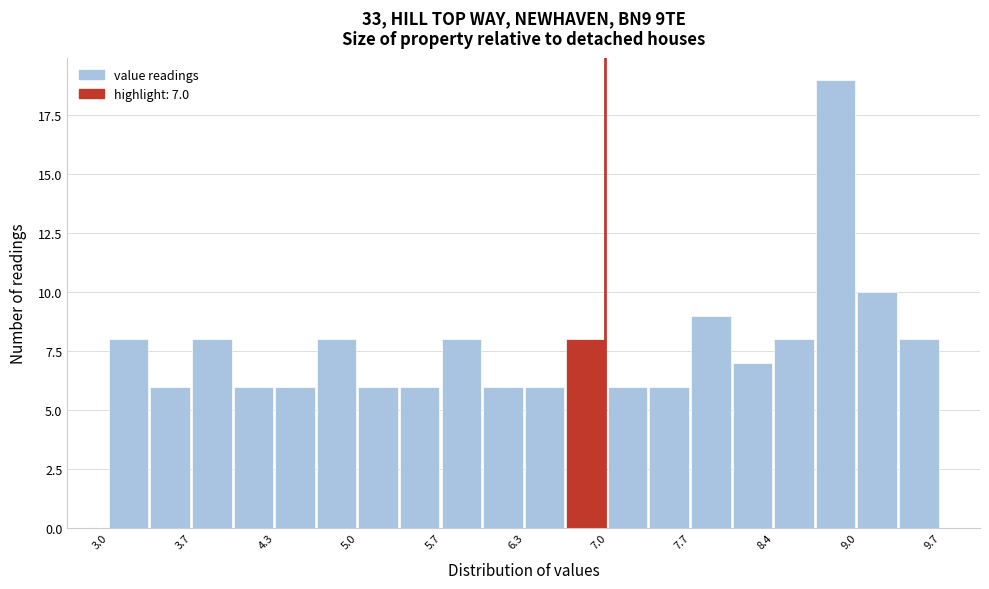

Around what value on the x-axis is the tallest bar? Give the approximate position of its centre, as read against the axis.

8.9